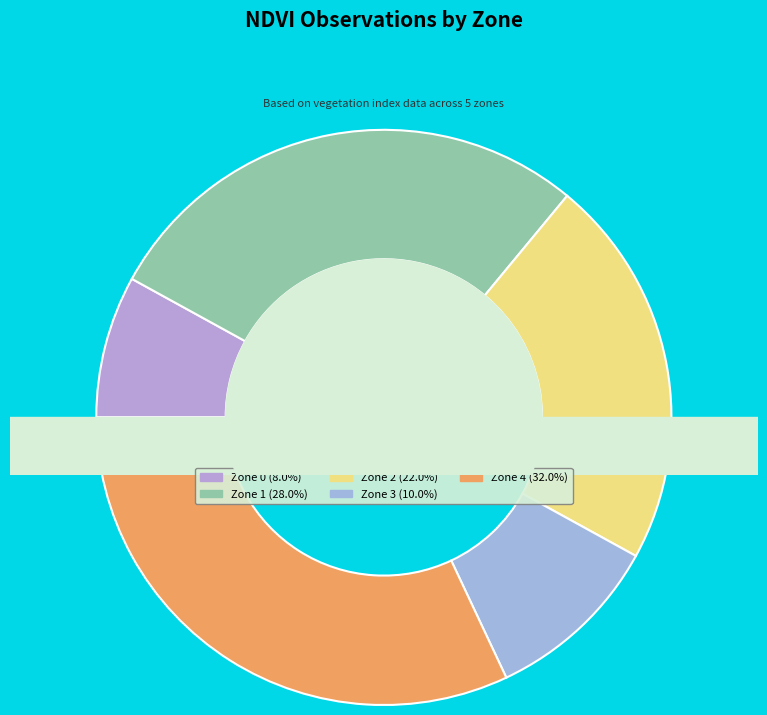

To the nearest percent, what is the difference between the Zone 3 and Zone 0 slice percentages?

2%